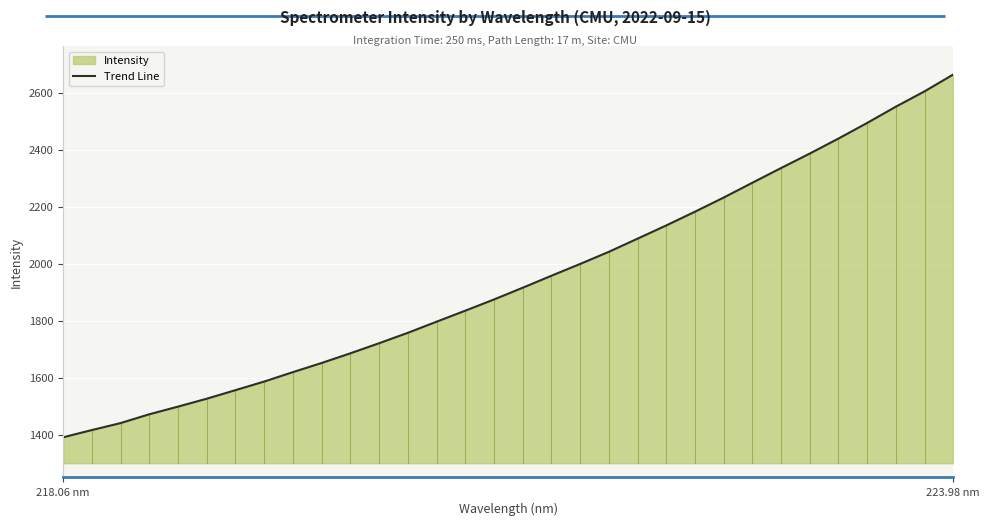

What is the minimum value shown in the chart?

1390.8